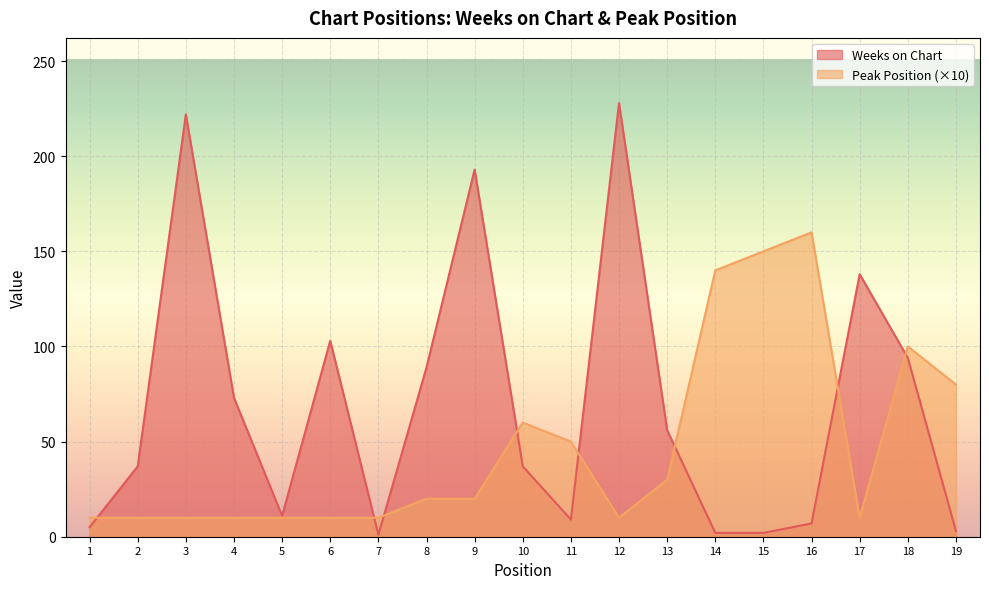

At how many categories does at least one series exceed 168?

3